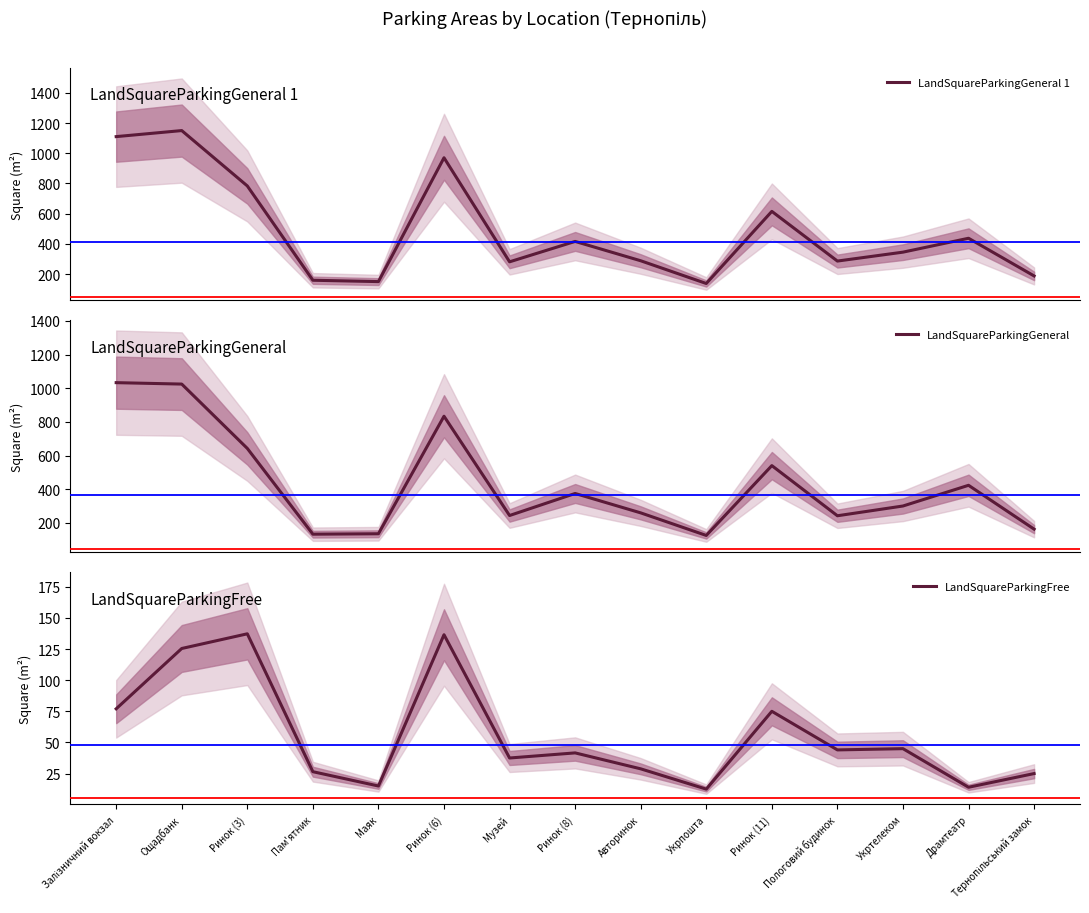

What is the minimum value shown in the chart?

12.5